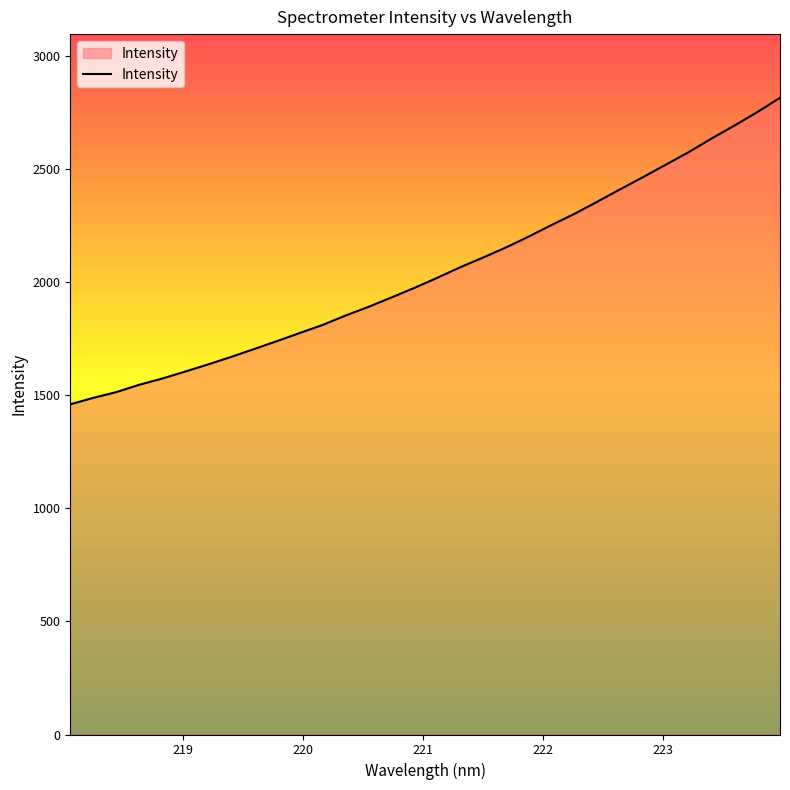

What is the difference between the maximum and minimum values?

1354.9